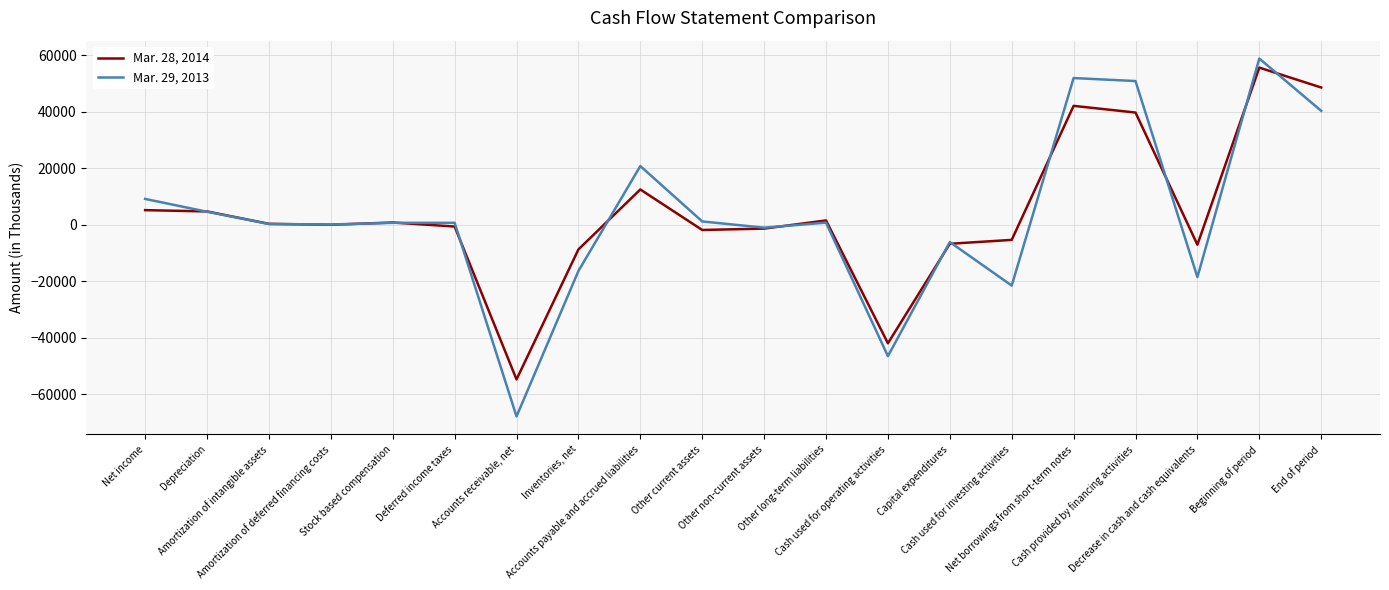

What is the minimum value shown in the chart?

-67858